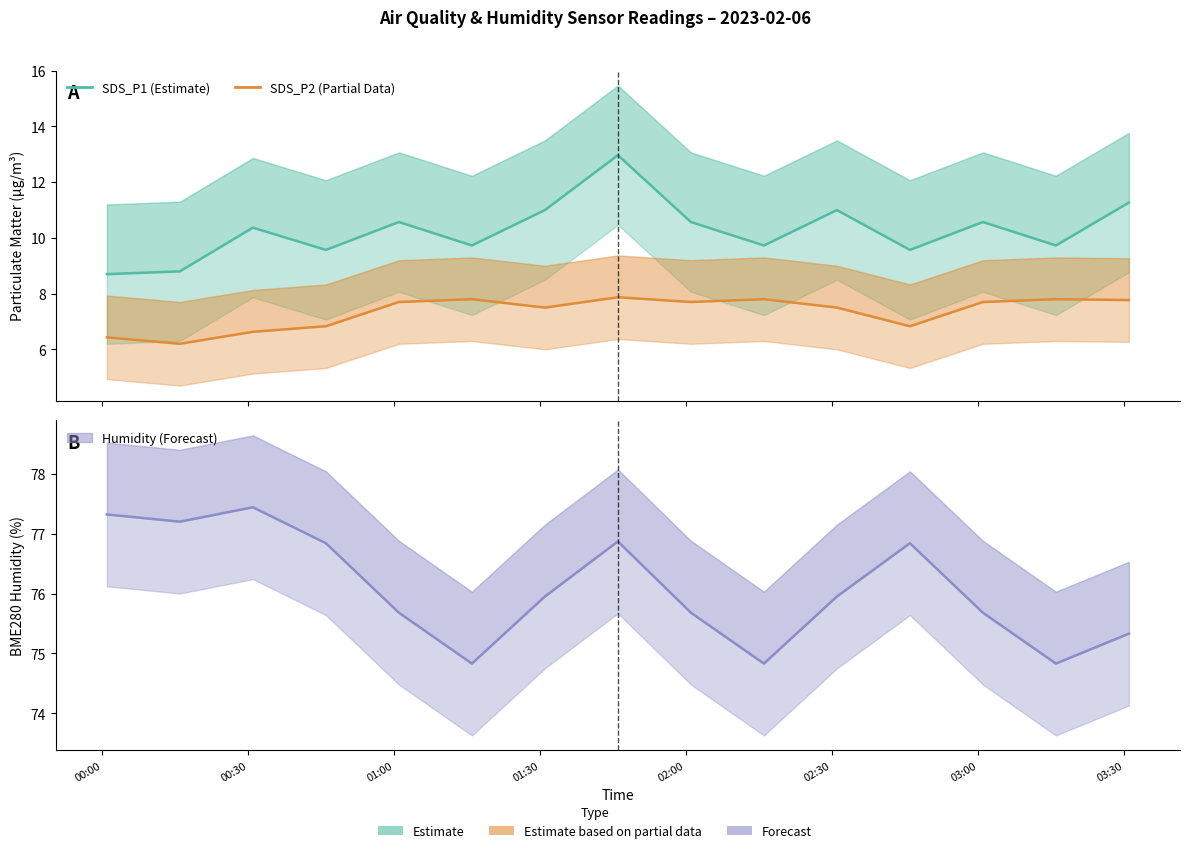

True or false: SDS_P2 has a value of 10.5 at 13.

False